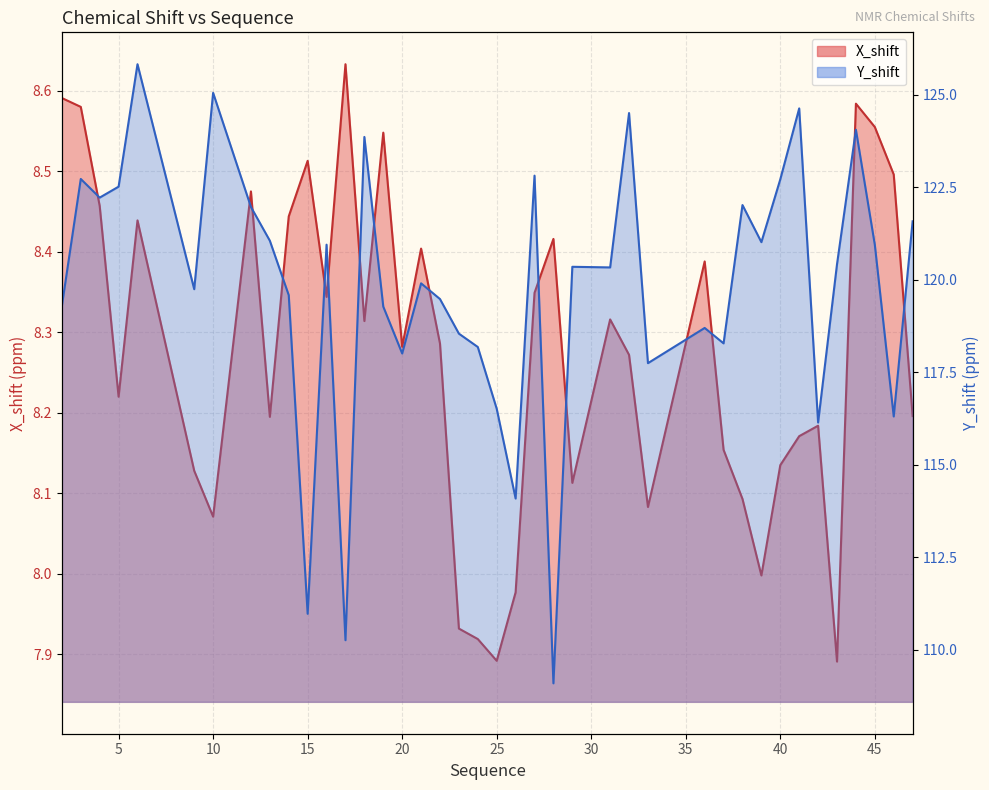

Count the number of categories in the chart.

40